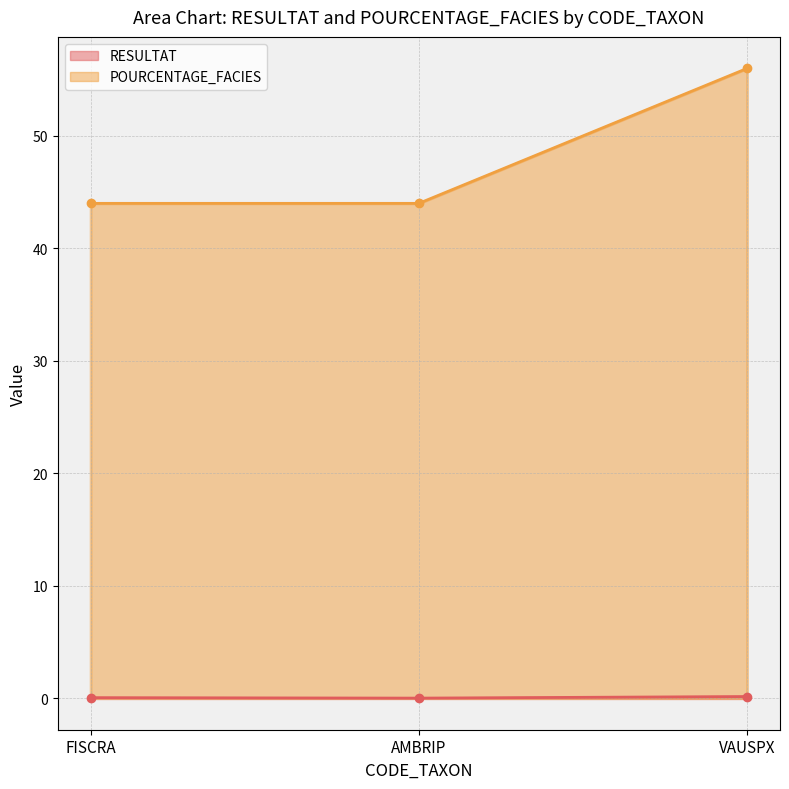

What is the highest value of the RESULTAT series?

0.1